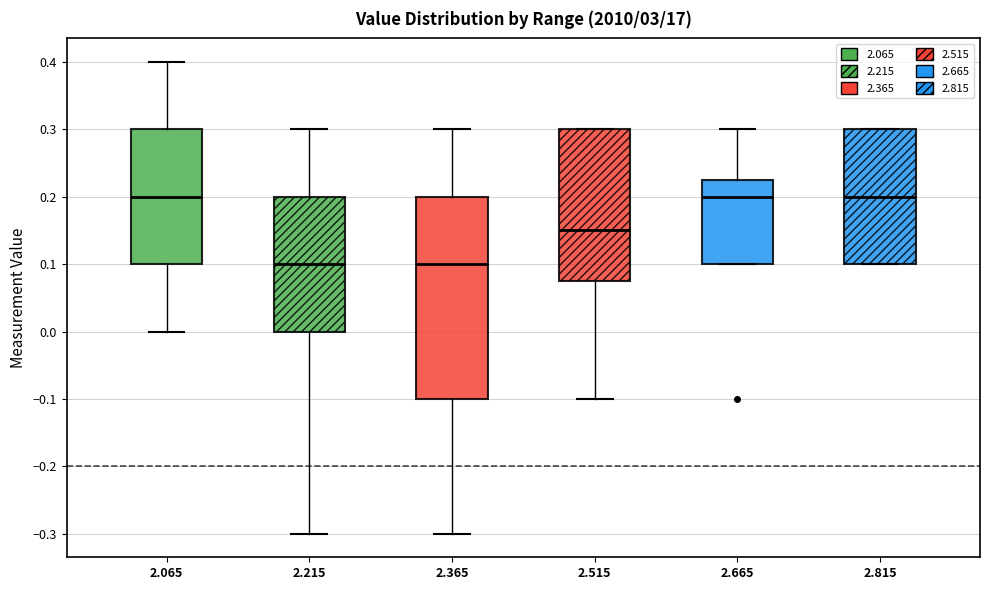

Where does the median line of the box at x = 2.665 sit on the y-axis? The values are not printed on the chart, so give them approximately, as read against the axis.

0.20